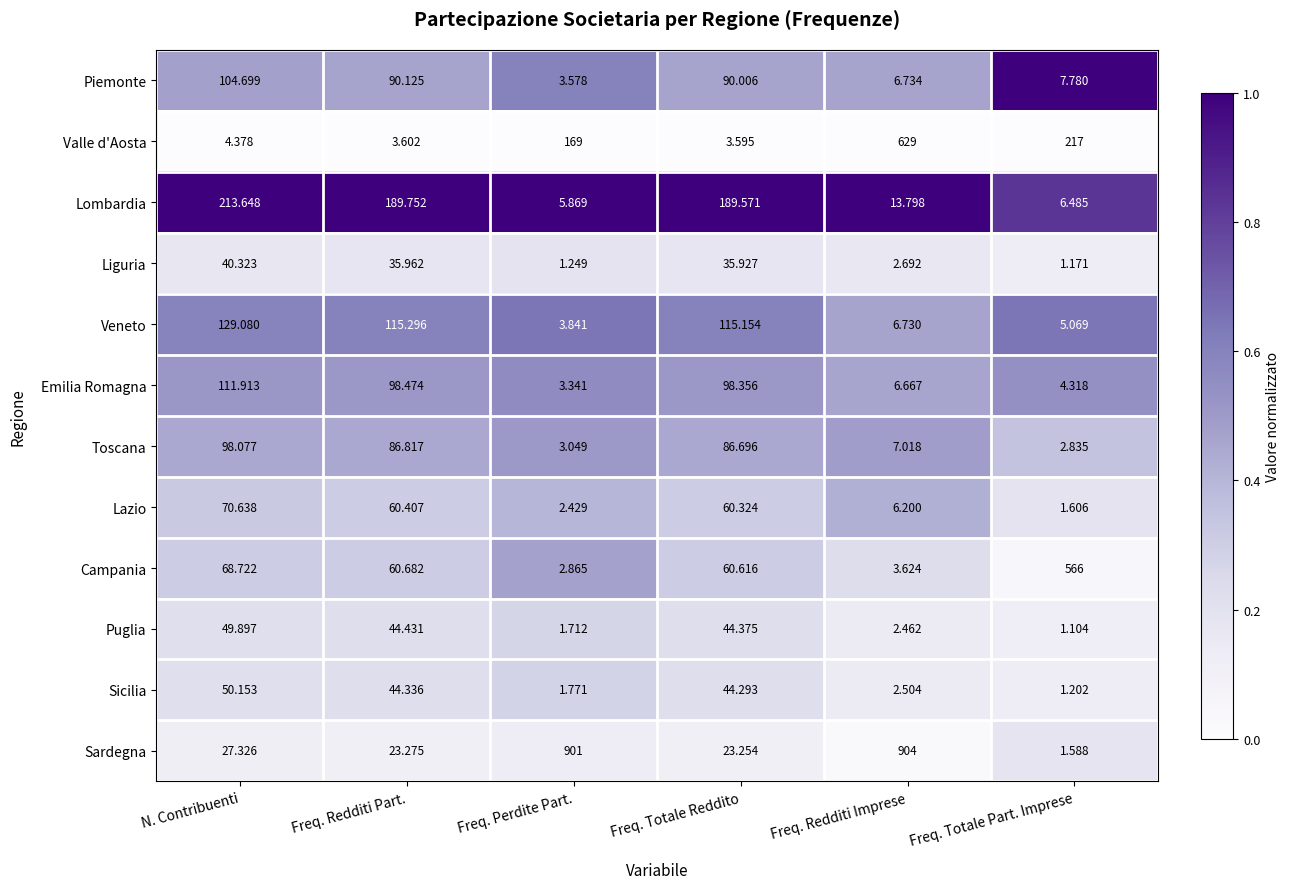

At which label is Campania closest to 284?

N. Contribuenti